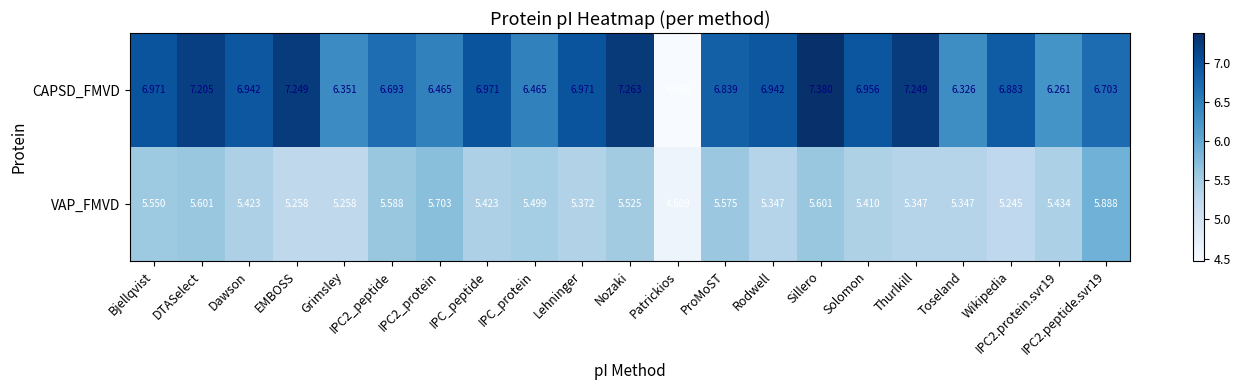

At which category is the sum across all series the highest?

Sillero